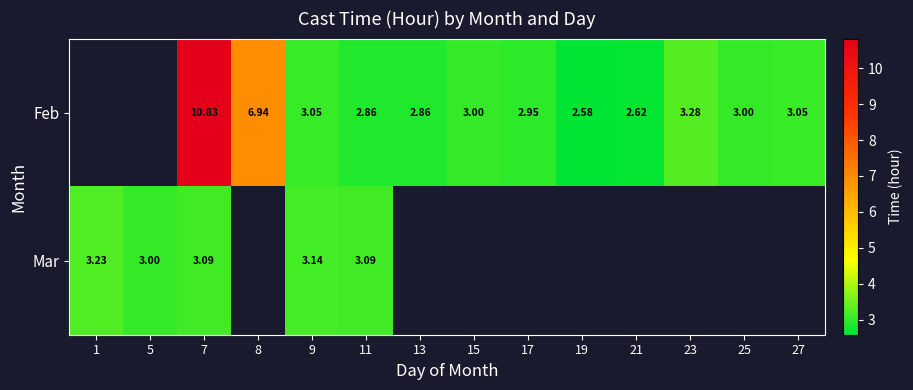

How many positive values does the Feb series have?

12